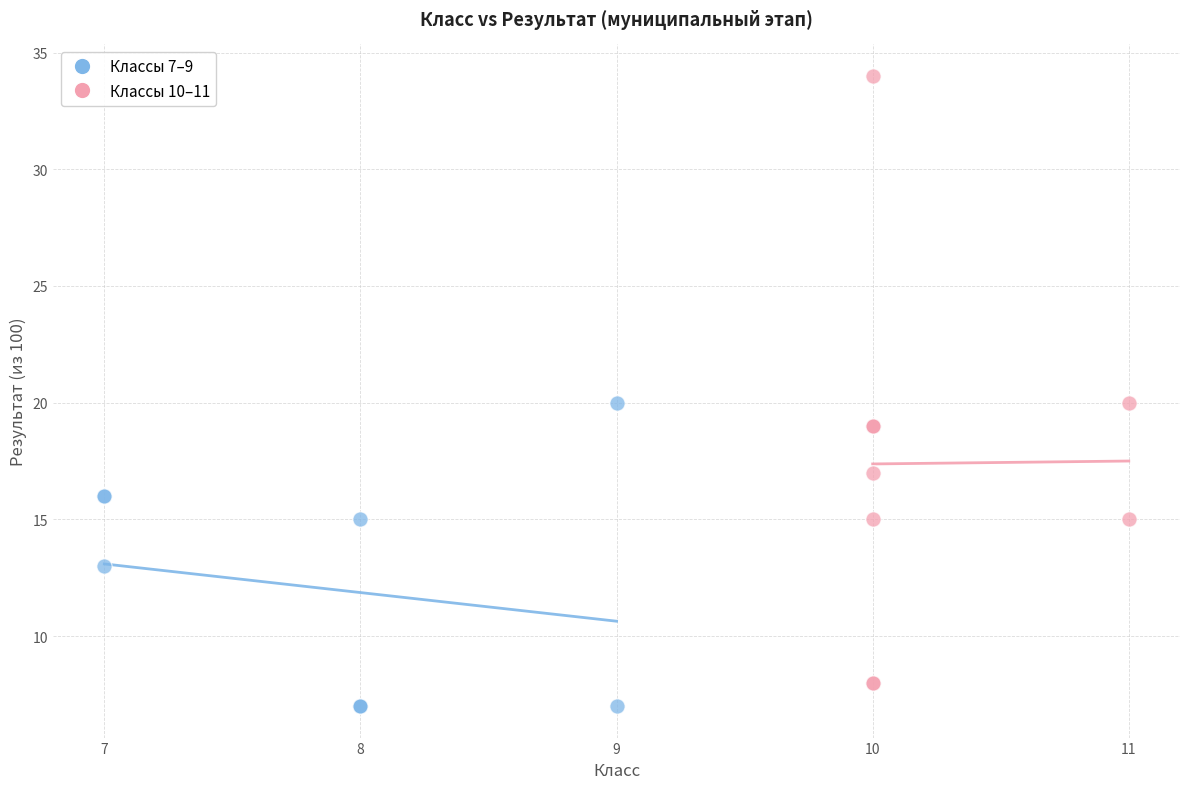

Which series has the widest spread of Y values?

Классы 10–11